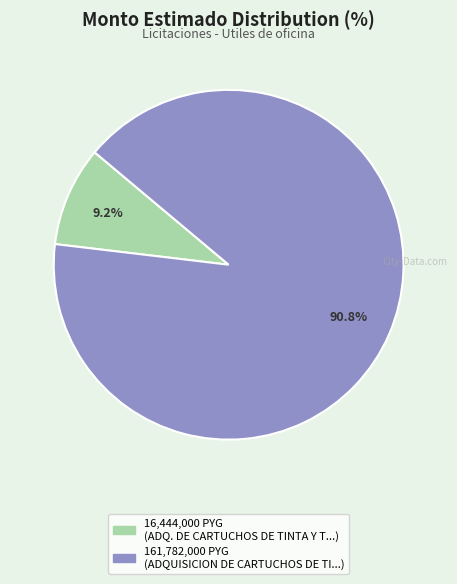

Does any single category account for the majority?

Yes